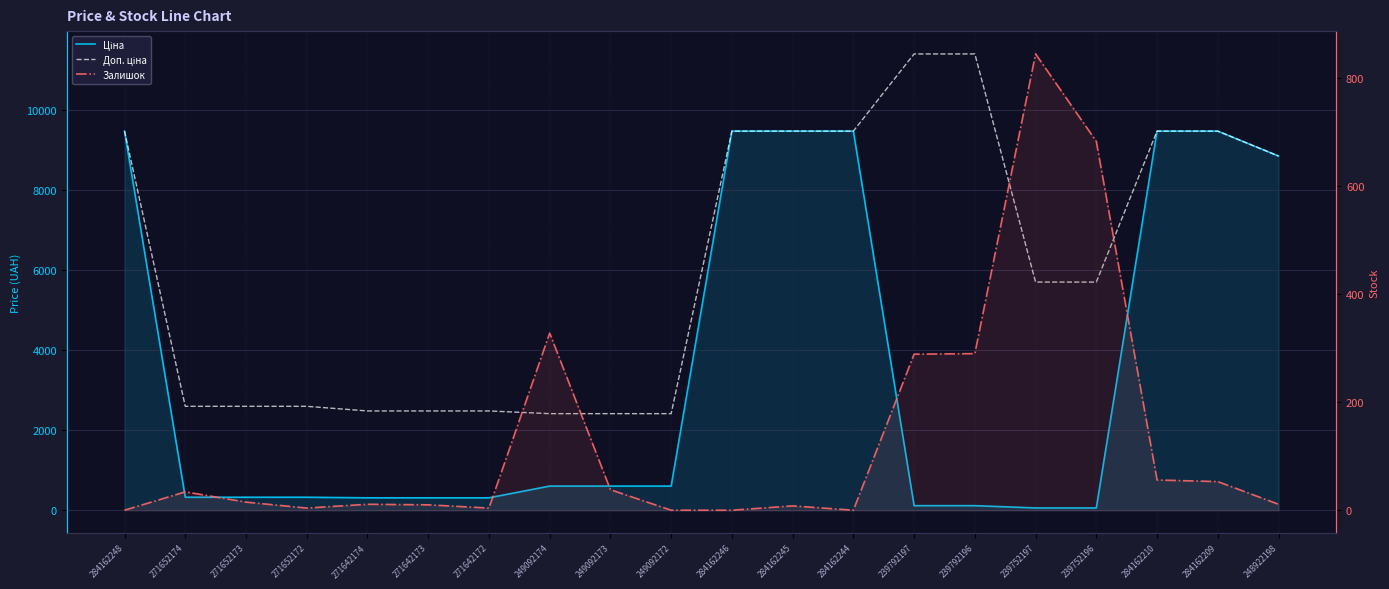

True or false: Доп. ціна and Ціна cross at least once.

False